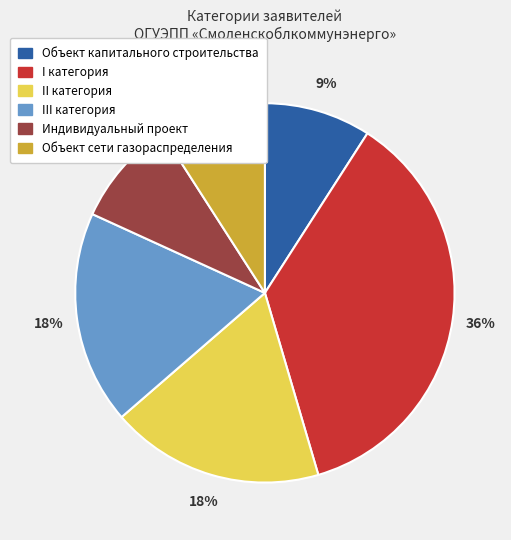

To the nearest percent, what is the difference between the II категория and Индивидуальный проект slice percentages?

9%